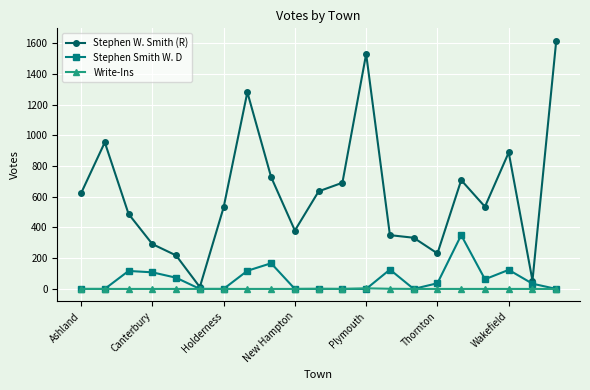

True or false: Stephen W. Smith (R) has more than 2 points higher than both neighbors.

True